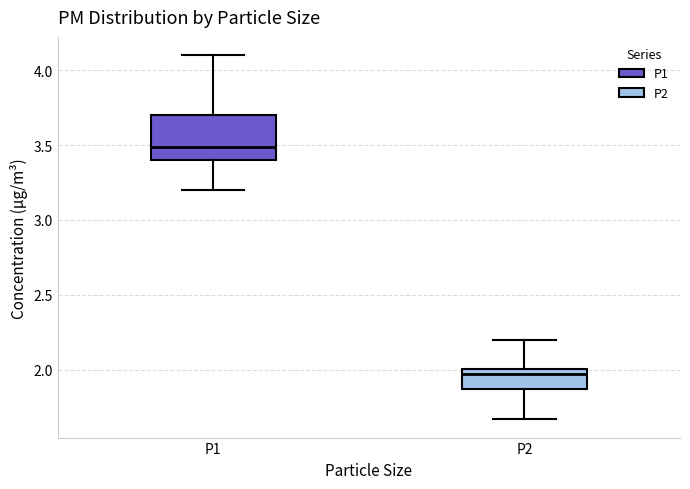

Which box has the lowest median line?

P2